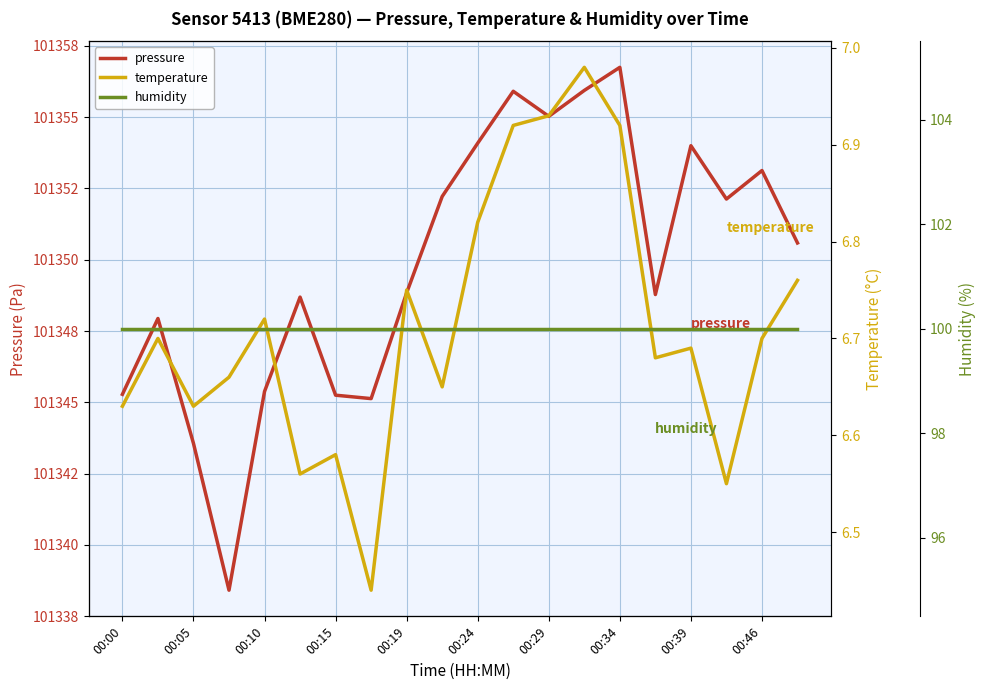

True or false: temperature and pressure intersect in this chart.

False